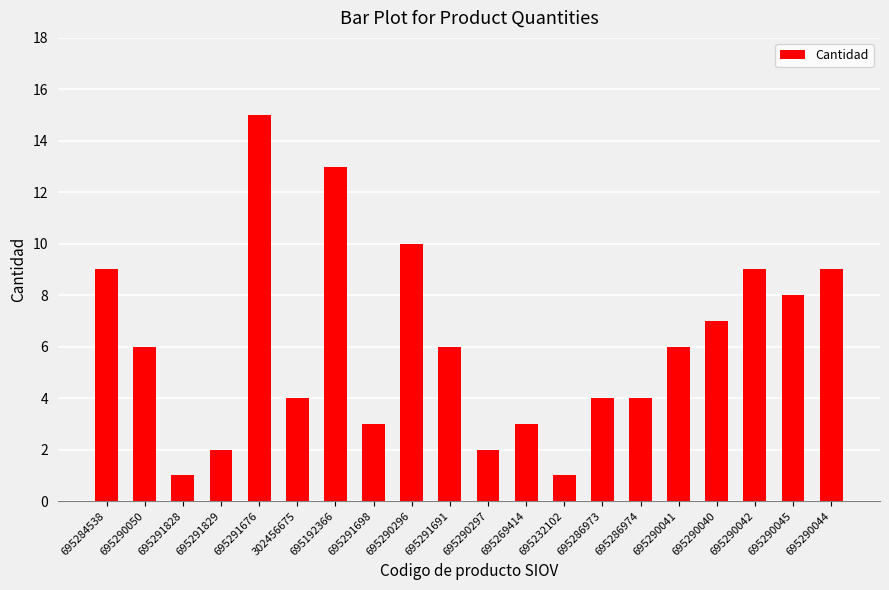

What is the maximum value shown in the chart?

15